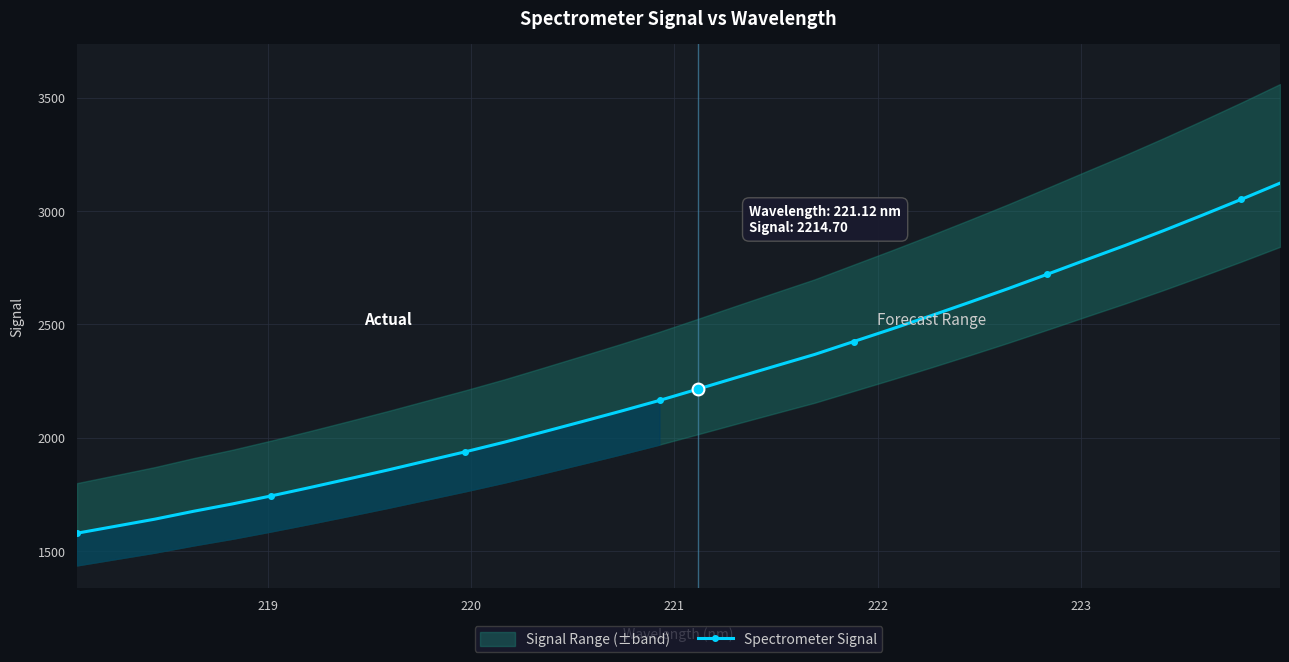

What is the smallest value displayed?

1578.2